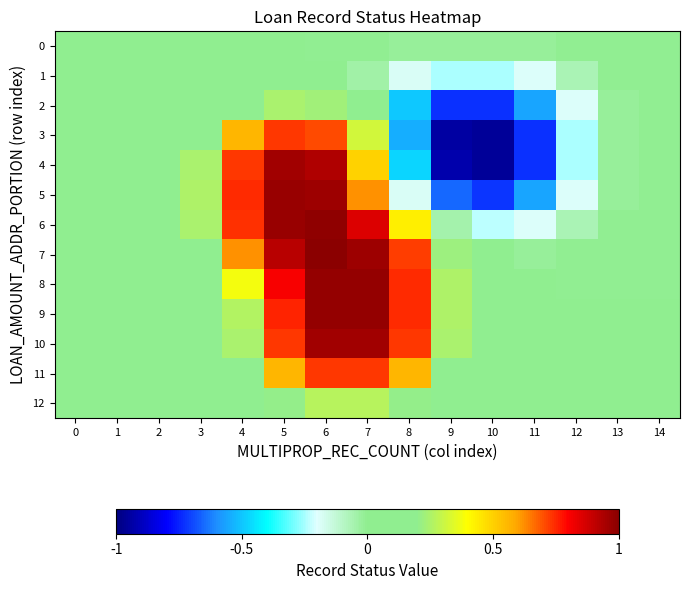

Reading left to right, transcribe all the data shown in this chart.

0: 0=0.0	1=0.0	2=0.0	3=0.0	4=0.0	5=0.0	6=-0.0	7=-0.0	8=-0.0	9=-0.0	10=-0.0	11=-0.0	12=-0.0	13=-0.0	14=-0.0
1: 0=0.0	1=0.0	2=0.0	3=0.0	4=0.0	5=0.0	6=0.0	7=-0.0	8=-0.2	9=-0.2	10=-0.2	11=-0.2	12=-0.1	13=-0.0	14=-0.0
2: 0=0.0	1=0.0	2=0.0	3=0.1	4=0.2	5=0.2	6=0.2	7=0.0	8=-0.5	9=-0.7	10=-0.7	11=-0.6	12=-0.2	13=-0.0	14=-0.0
3: 0=0.0	1=0.0	2=0.0	3=0.2	4=0.6	5=0.7	6=0.7	7=0.3	8=-0.5	9=-0.9	10=-1.0	11=-0.7	12=-0.2	13=-0.0	14=-0.0
4: 0=0.0	1=0.0	2=0.0	3=0.2	4=0.7	5=1.0	6=0.9	7=0.5	8=-0.5	9=-0.9	10=-1.0	11=-0.7	12=-0.2	13=-0.0	14=-0.0
5: 0=0.0	1=0.0	2=0.0	3=0.3	4=0.7	5=1.0	6=1.0	7=0.6	8=-0.2	9=-0.7	10=-0.7	11=-0.6	12=-0.2	13=-0.0	14=-0.0
6: 0=0.0	1=0.0	2=0.0	3=0.2	4=0.7	5=1.0	6=1.0	7=0.9	8=0.4	9=-0.1	10=-0.2	11=-0.2	12=-0.1	13=-0.0	14=-0.0
7: 0=0.0	1=0.0	2=0.0	3=0.2	4=0.6	5=0.9	6=1.0	7=1.0	8=0.7	9=0.2	10=0.0	11=-0.0	12=-0.0	13=-0.0	14=-0.0
8: 0=0.0	1=0.0	2=0.0	3=0.1	4=0.4	5=0.8	6=1.0	7=1.0	8=0.7	9=0.3	10=0.0	11=0.0	12=-0.0	13=-0.0	14=-0.0
9: 0=0.0	1=0.0	2=0.0	3=0.0	4=0.3	5=0.8	6=1.0	7=1.0	8=0.7	9=0.3	10=0.0	11=0.0	12=0.0	13=0.0	14=0.0
10: 0=0.0	1=0.0	2=0.0	3=0.0	4=0.2	5=0.7	6=1.0	7=1.0	8=0.7	9=0.2	10=0.0	11=0.0	12=0.0	13=0.0	14=0.0
11: 0=0.0	1=0.0	2=0.0	3=0.0	4=0.2	5=0.6	6=0.7	7=0.7	8=0.6	9=0.2	10=0.0	11=0.0	12=0.0	13=0.0	14=0.0
12: 0=0.0	1=0.0	2=0.0	3=0.0	4=0.1	5=0.2	6=0.3	7=0.3	8=0.2	9=0.1	10=0.0	11=0.0	12=0.0	13=0.0	14=0.0